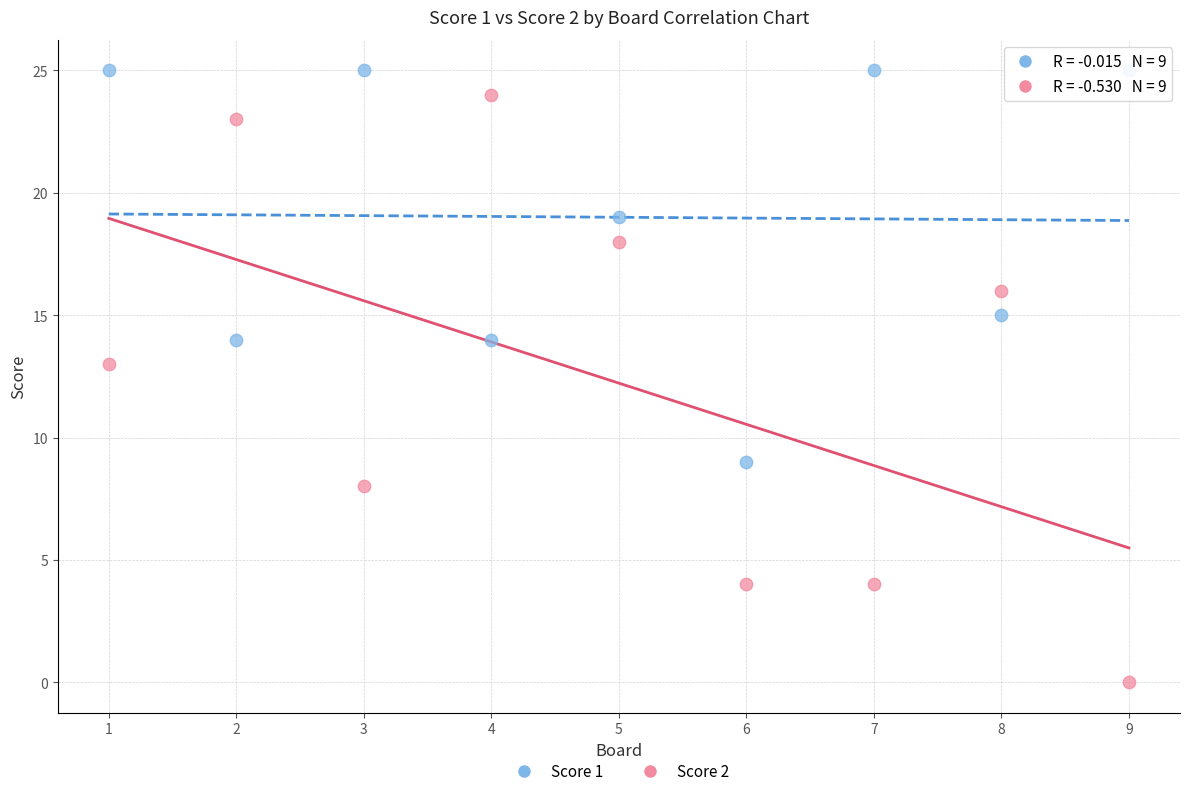

Which series contains the lowest Y value?

Score 2